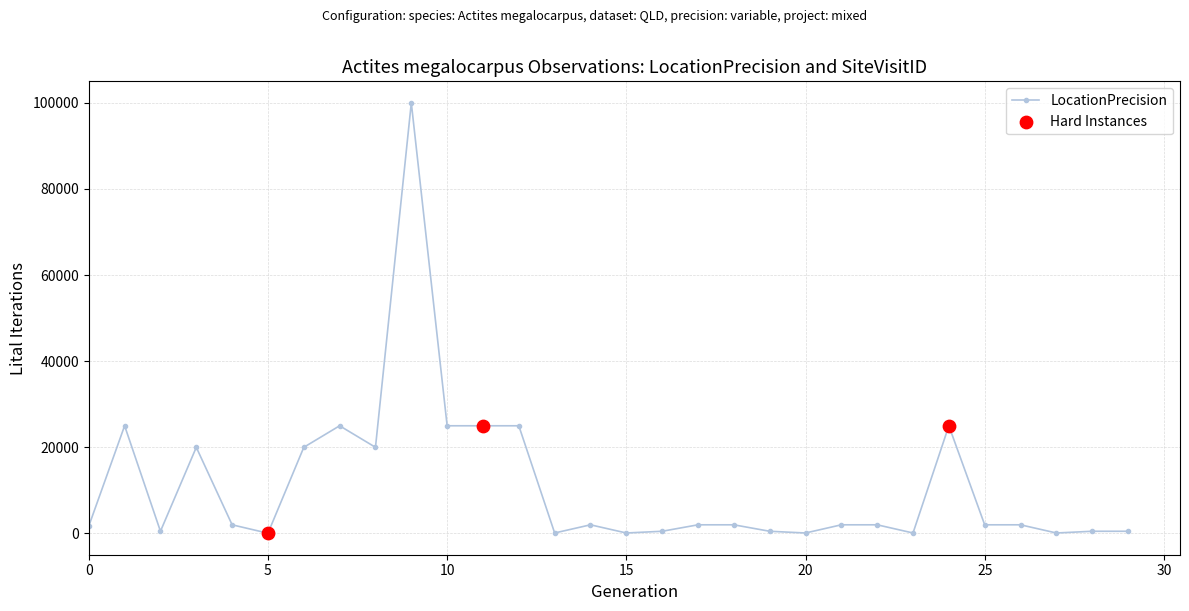

What is the sum of all values?

330750